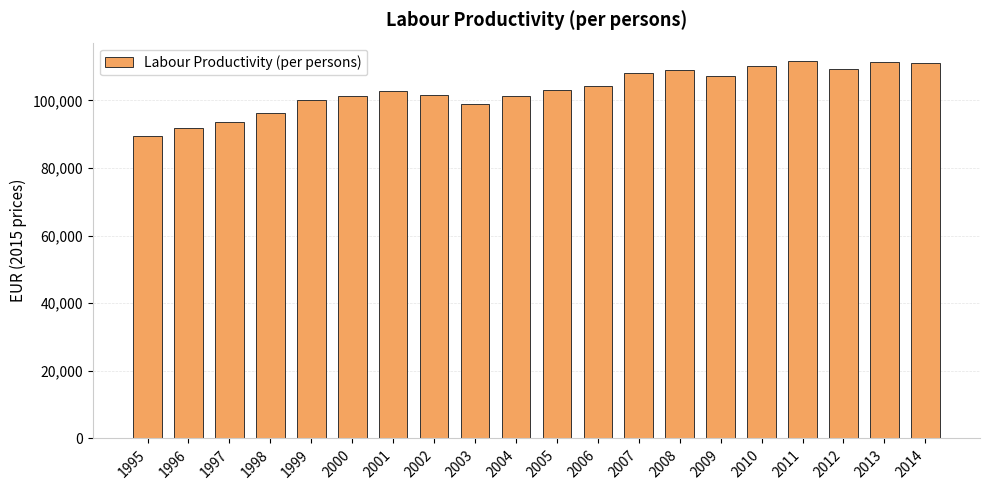

Is it true that the value at 2012 is 182201.0?

False